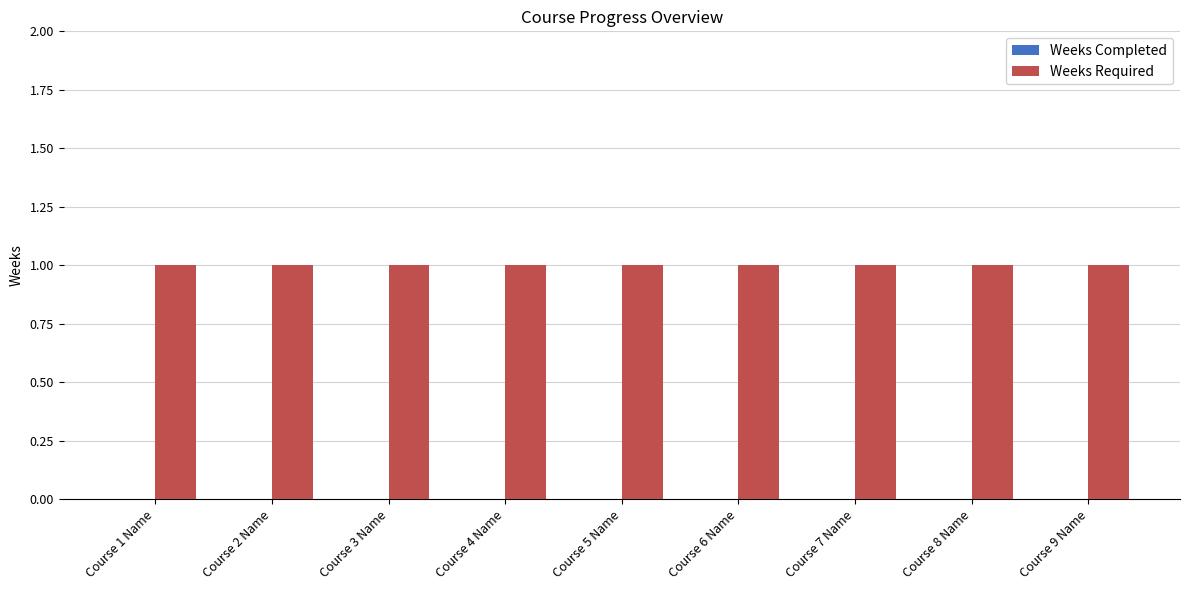

Reading left to right, list all the values displayed in this chart.

Weeks Completed: Course 1 Name=0	Course 2 Name=0	Course 3 Name=0	Course 4 Name=0	Course 5 Name=0	Course 6 Name=0	Course 7 Name=0	Course 8 Name=0	Course 9 Name=0
Weeks Required: Course 1 Name=1	Course 2 Name=1	Course 3 Name=1	Course 4 Name=1	Course 5 Name=1	Course 6 Name=1	Course 7 Name=1	Course 8 Name=1	Course 9 Name=1